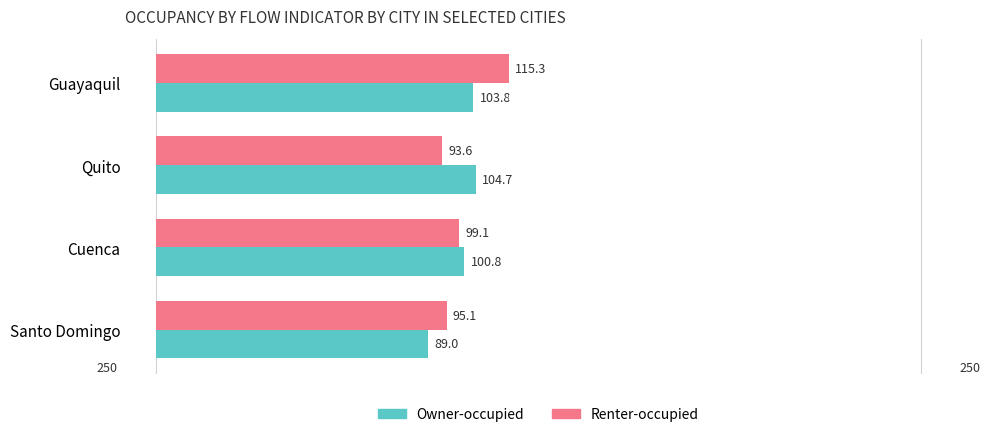

How many data points in Renter-occupied are above 99?

2